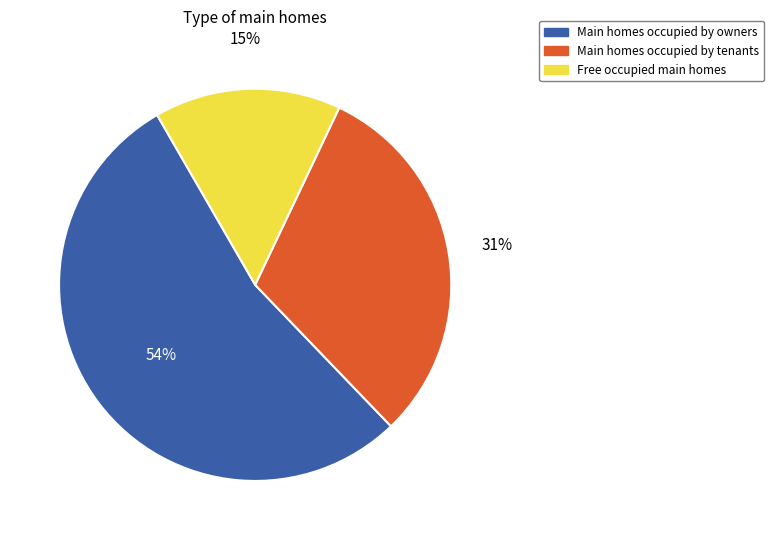

Is there any slice that represents more than half of the pie?

Yes